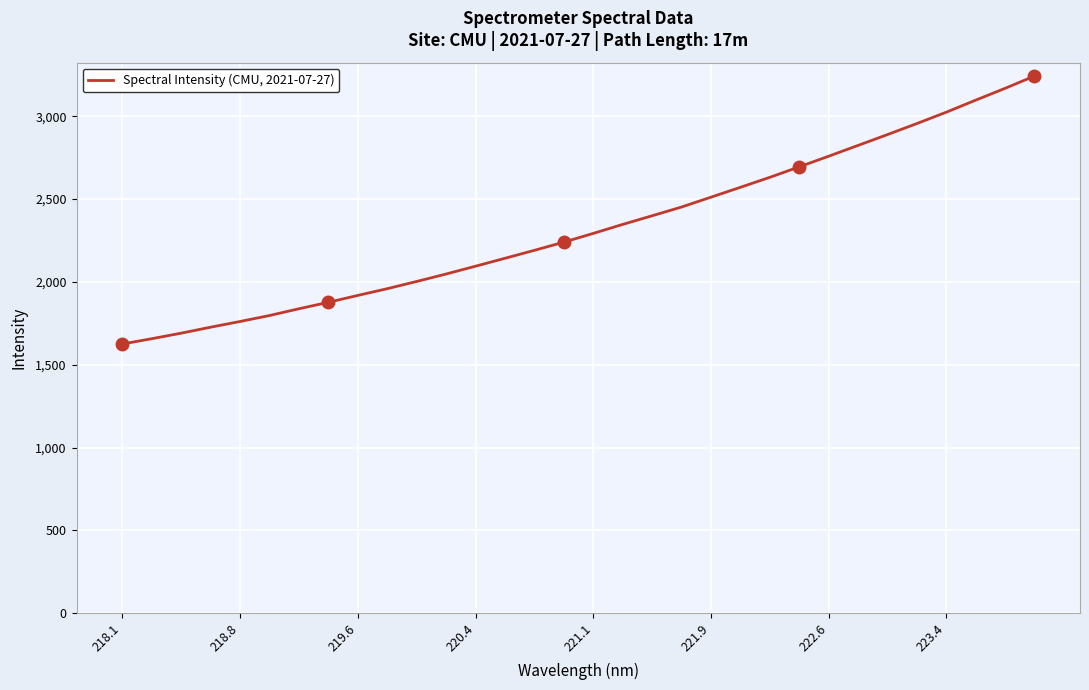

What is the difference between the maximum and minimum values?

1616.9